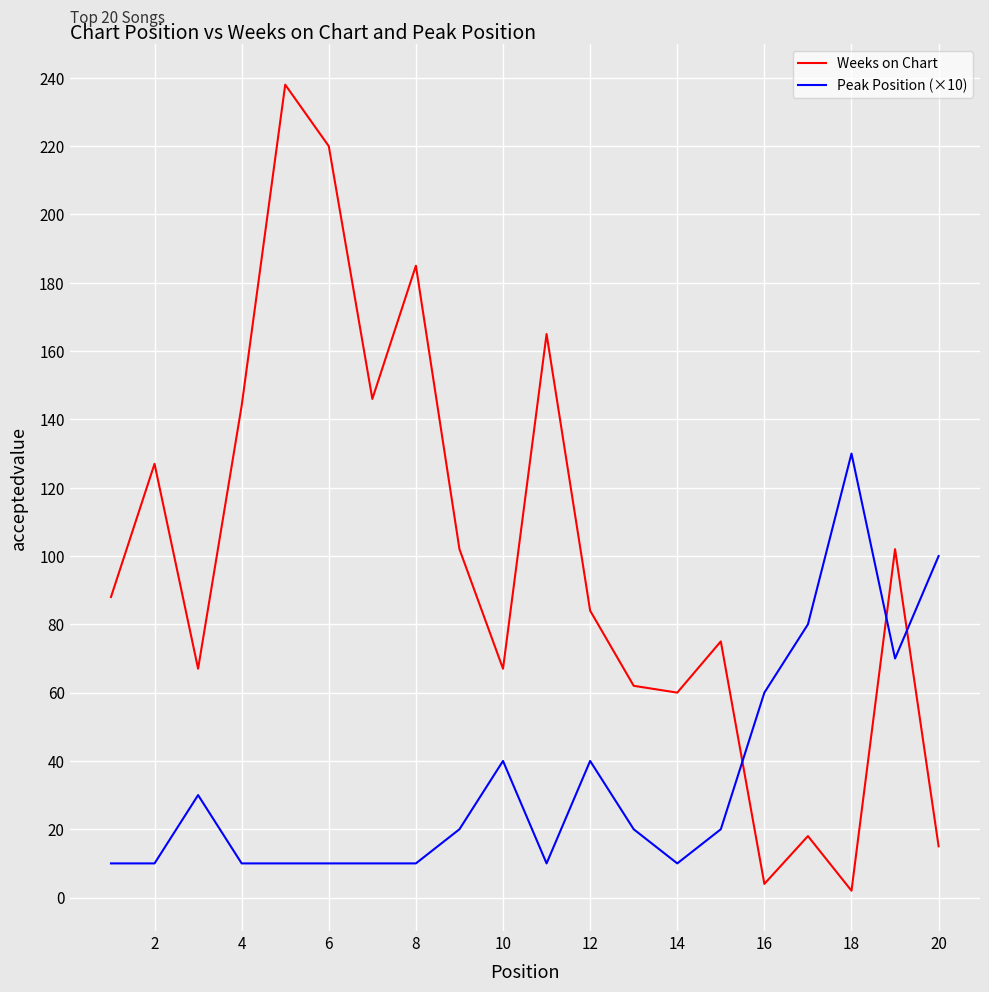

True or false: Peak Position (×10) and Weeks on Chart intersect in this chart.

True